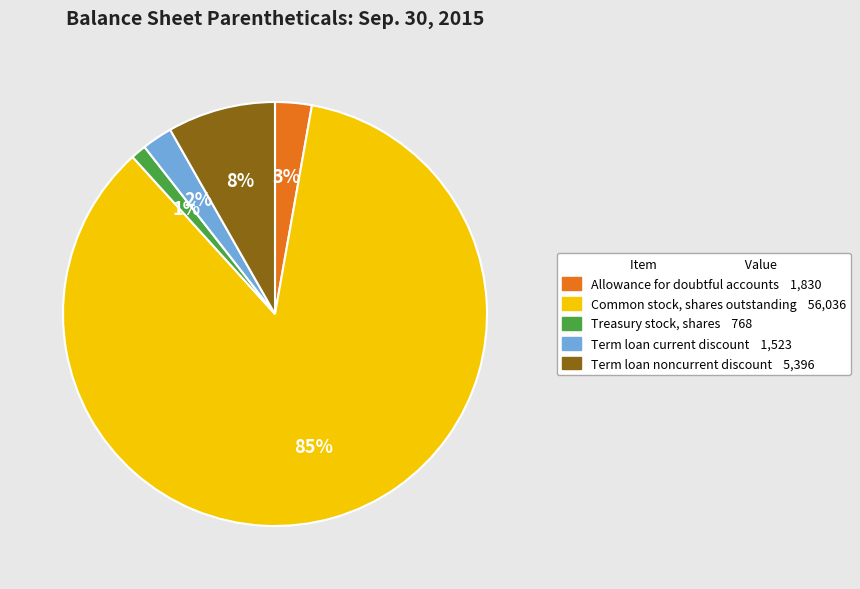

Do Treasury stock, shares and Allowance for doubtful accounts together represent more than half of the pie?

No